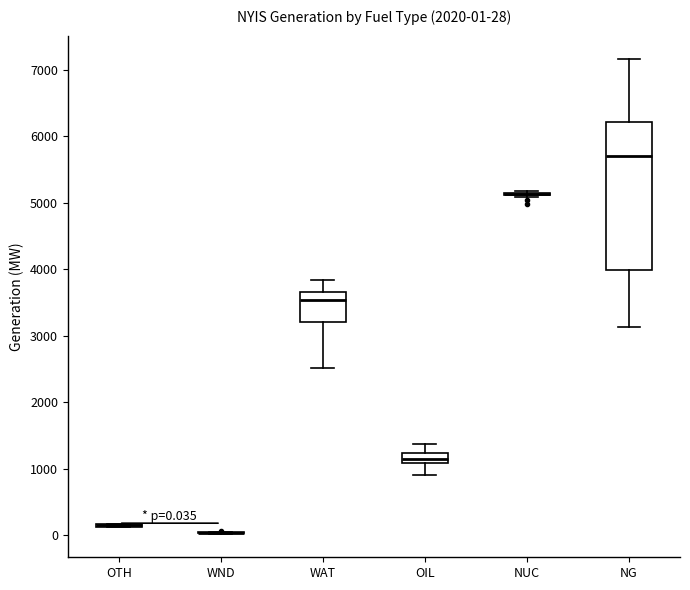

Which box is the tallest, from its lower edge to its upper edge?

NG